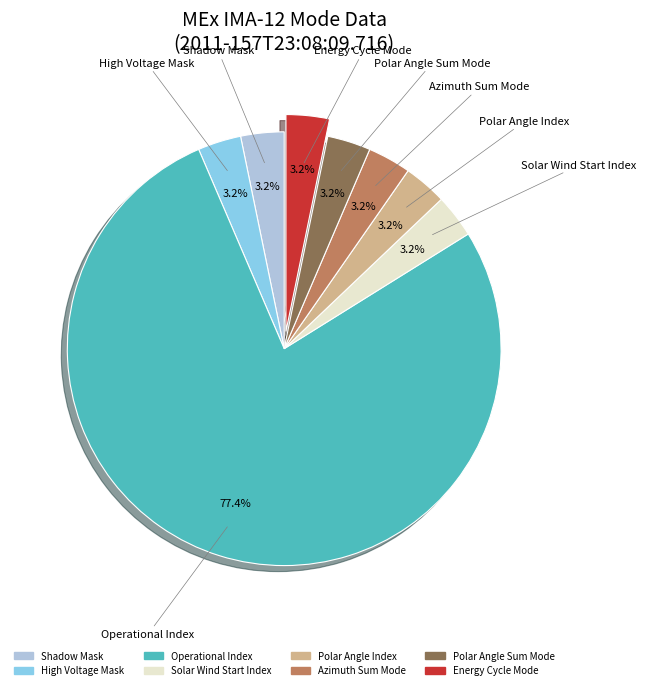

Combined, do Solar Wind Start Index and Shadow Mask account for over 50%?

No